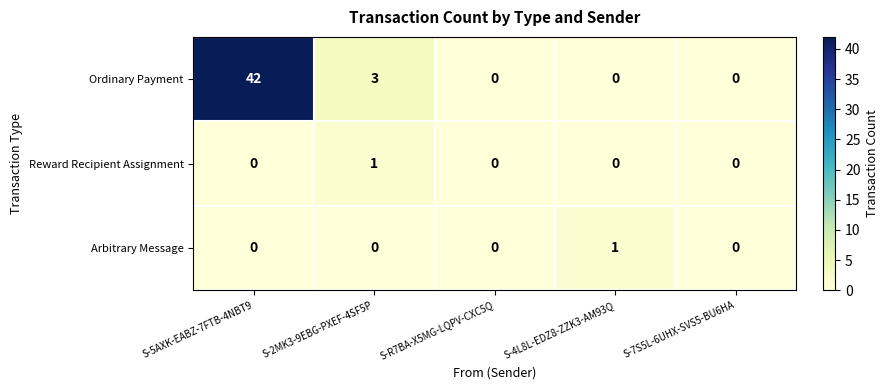

What is the average value of the Ordinary Payment series?

9